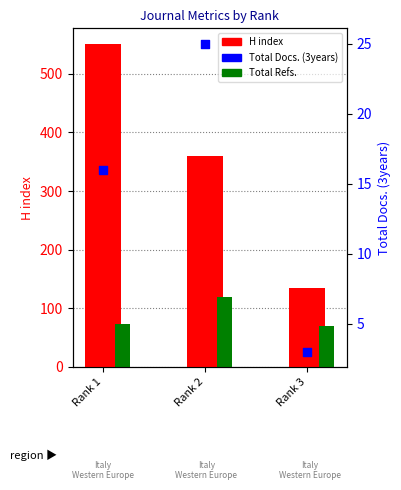

What are all the series names shown in the legend?

H index, Total Refs., Total Docs. (3years)